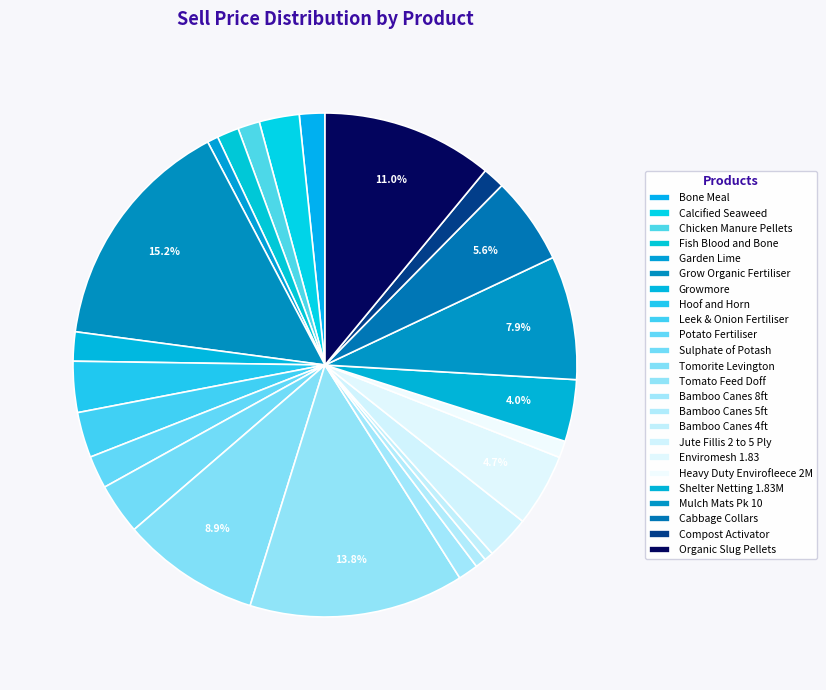

How many segments does this pie chart have?

24